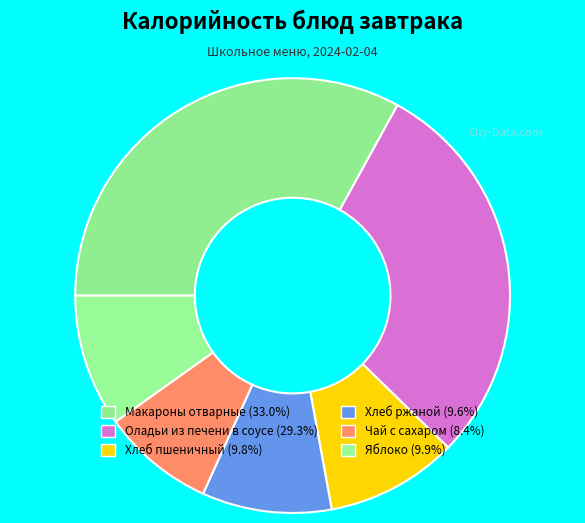

Count the number of slices in the pie.

6